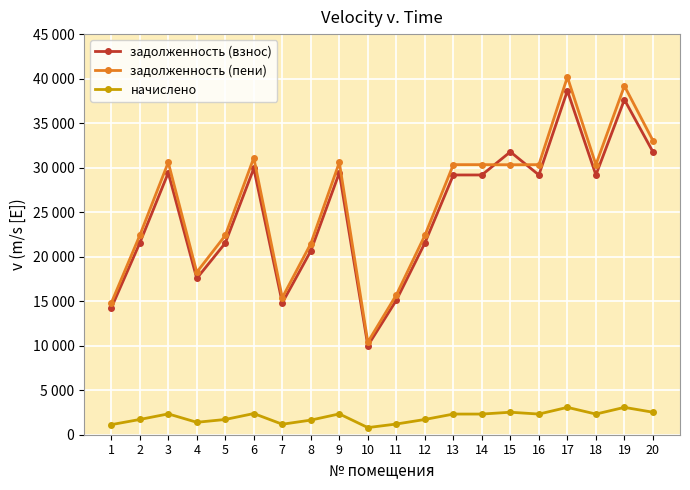

At which category does задолженность (взнос) reach its first local peak?

3